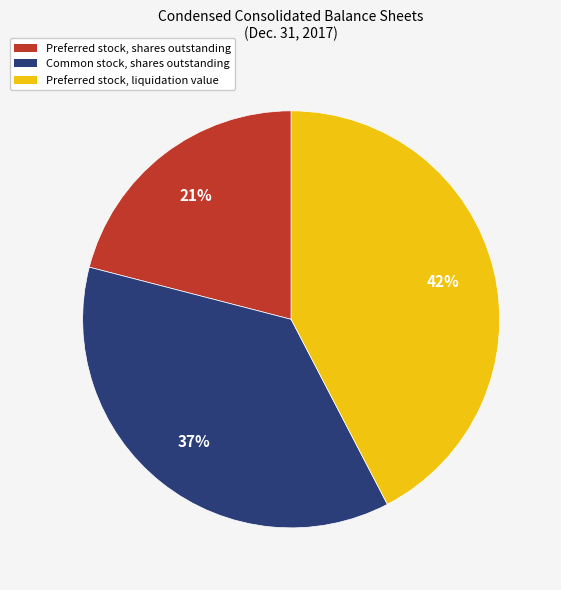

Count the number of slices in the pie.

3